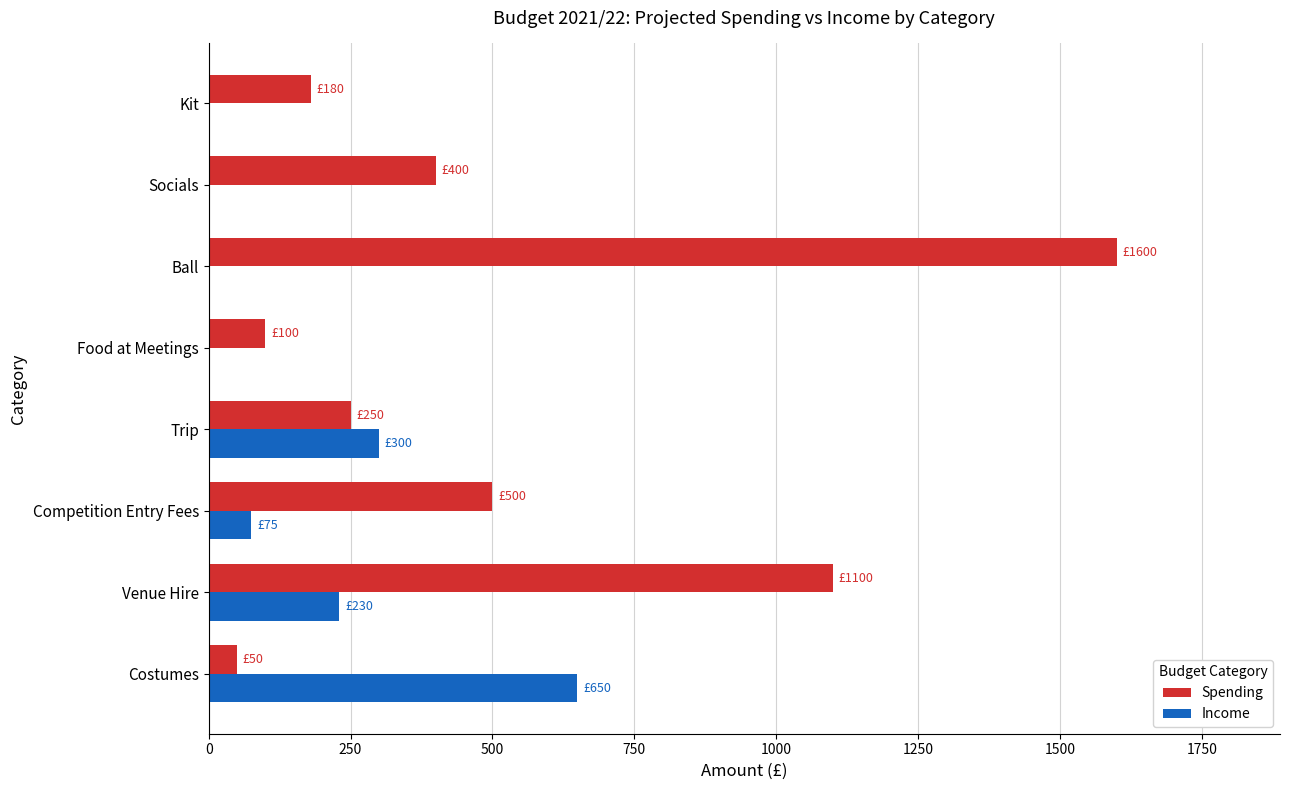

What is the total value across all series at Competition Entry Fees?

575